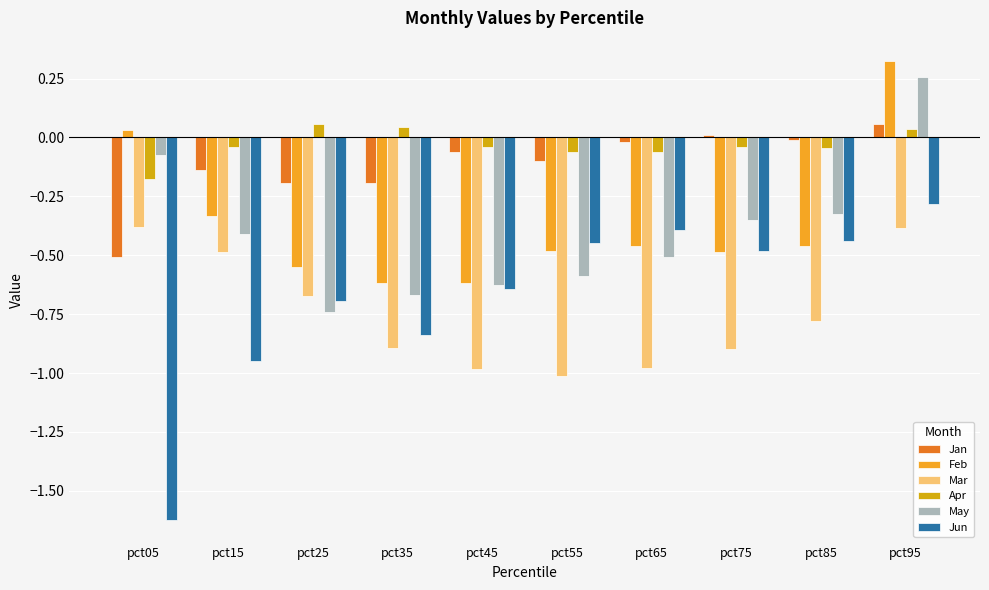

What are all the series names shown in the legend?

Jan, Feb, Mar, Apr, May, Jun